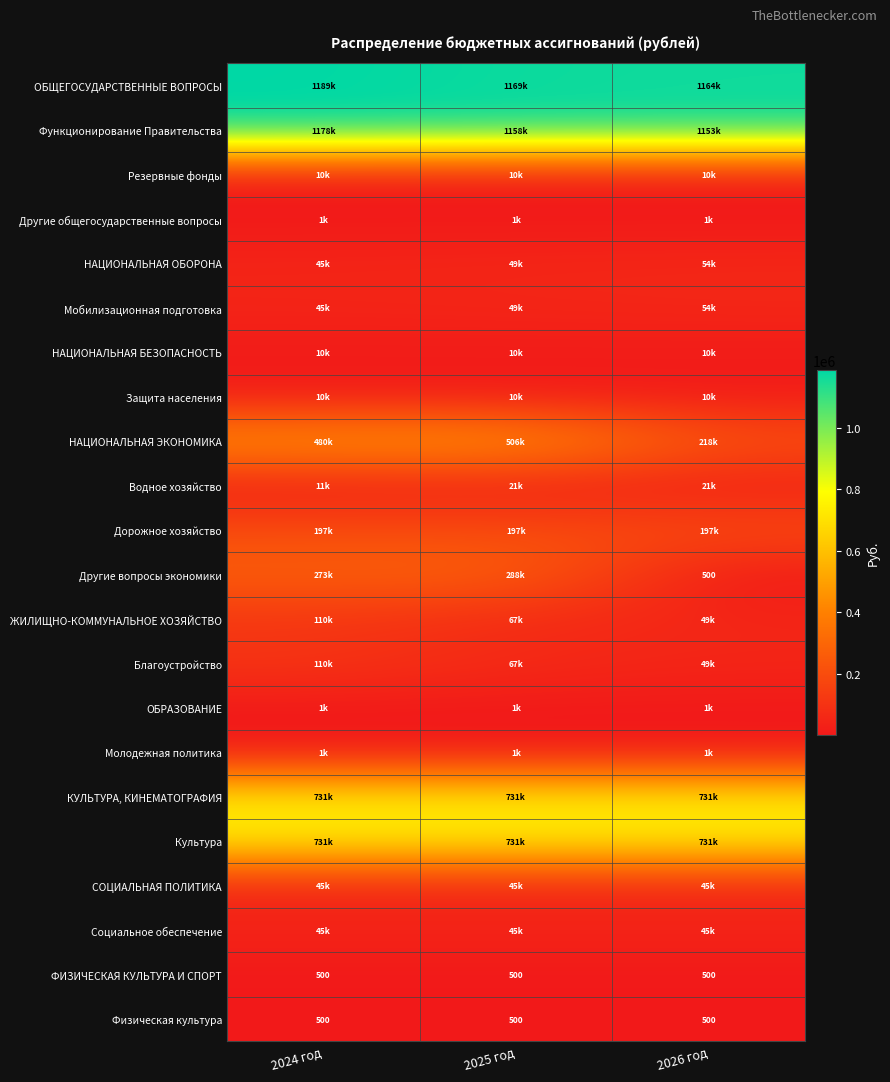

Which category has the highest value in the Водное хозяйство series?

2025 год